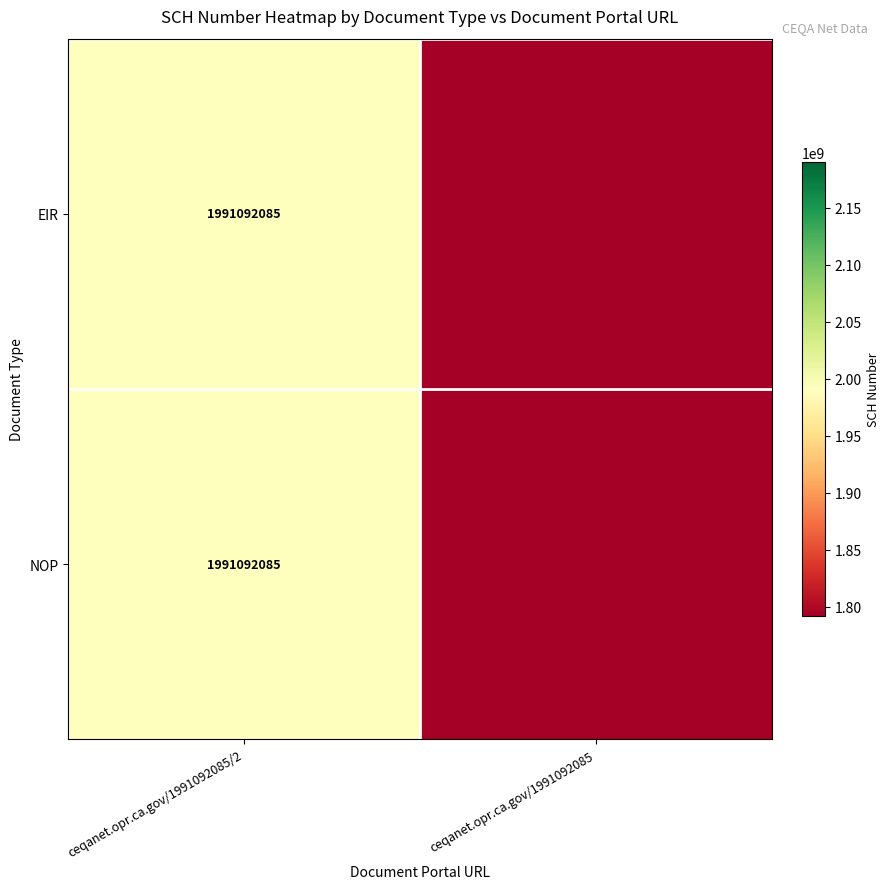

The NOP series shows 1991092085 at ceqanet.opr.ca.gov/1991092085/2. True or false?

True